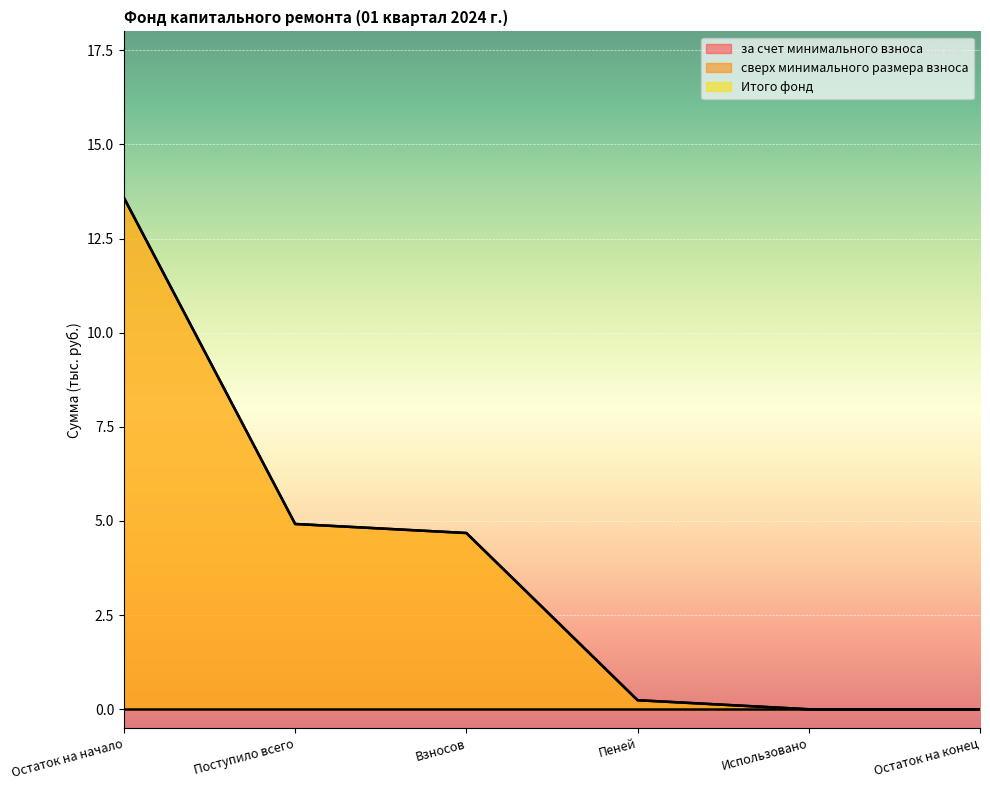

Which series has the largest total across all categories?

за счет минимального взноса